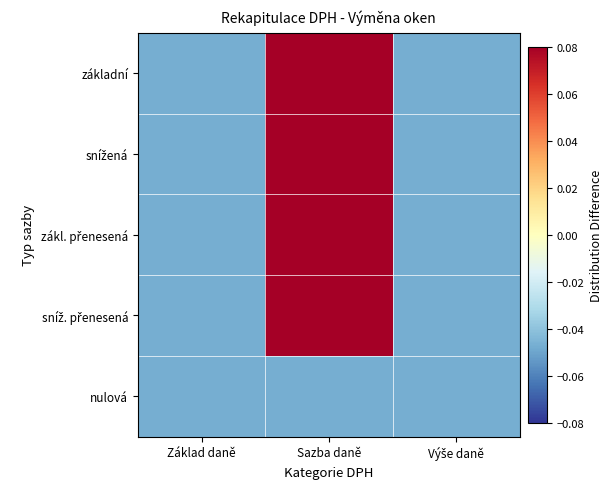

At Základ daně, list the series in order from smallest to largest.

základní, snížená, zákl. přenesená, sníž. přenesená, nulová